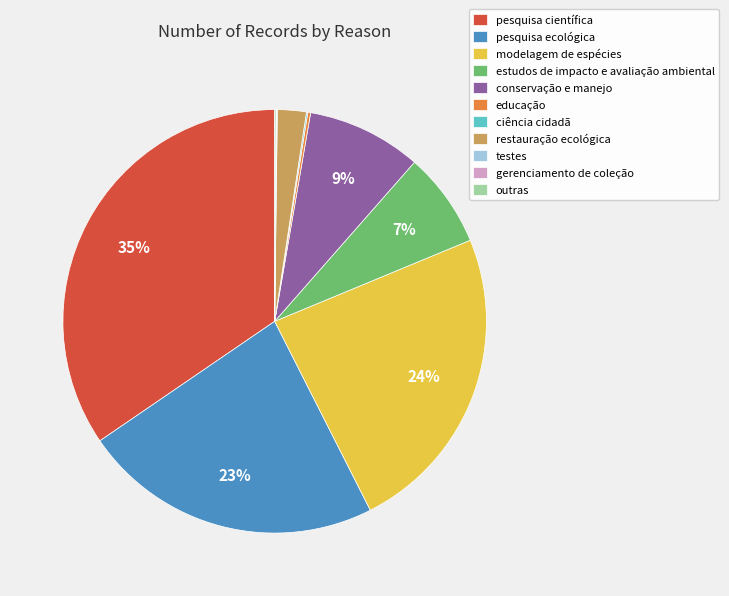

Which category has the biggest portion of the pie?

pesquisa científica